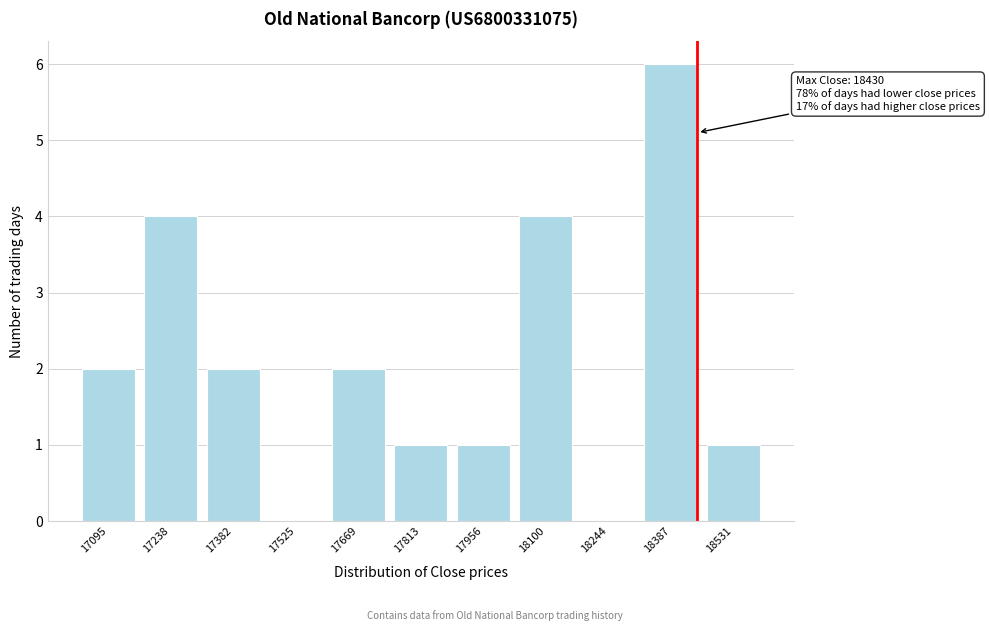

Reading left to right, what are all the values shown in this chart?

17095=2	17238=4	17382=2	17525=0	17669=2	17813=1	17956=1	18100=4	18244=0	18387=6	18531=1